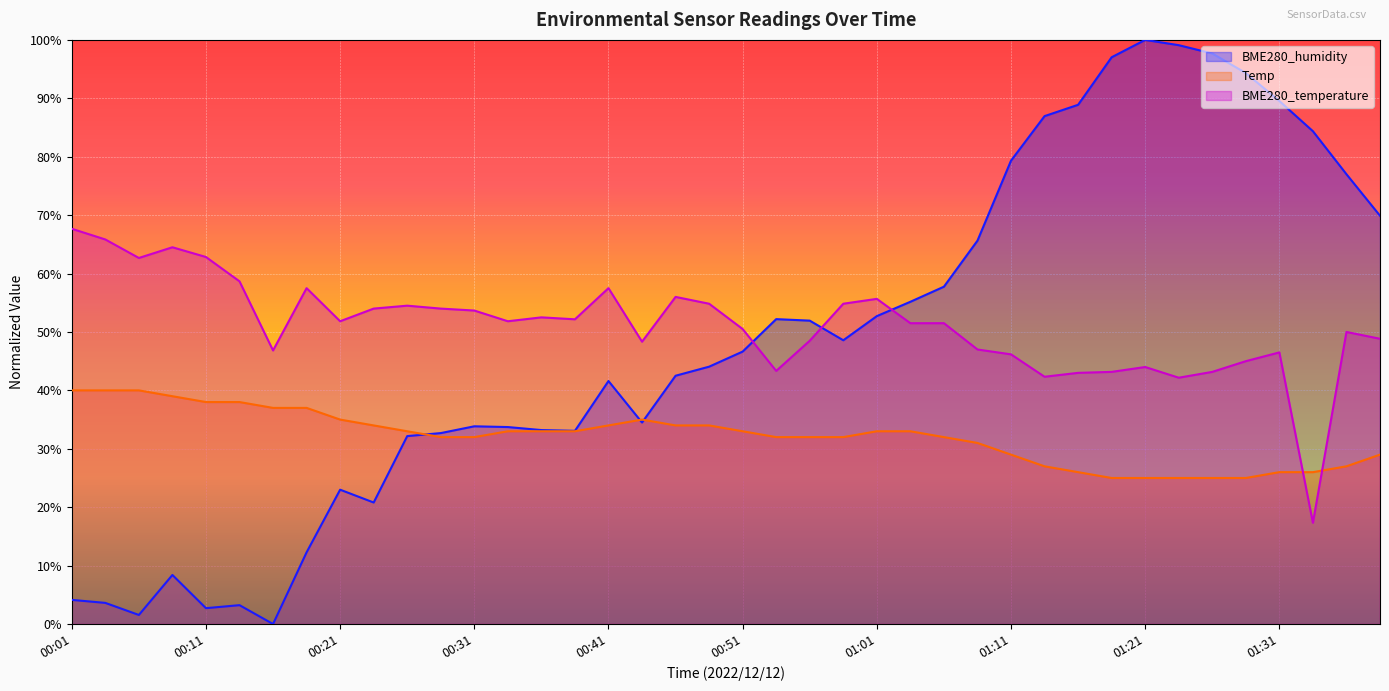

What is the label of the 35th point from the left?

01:26